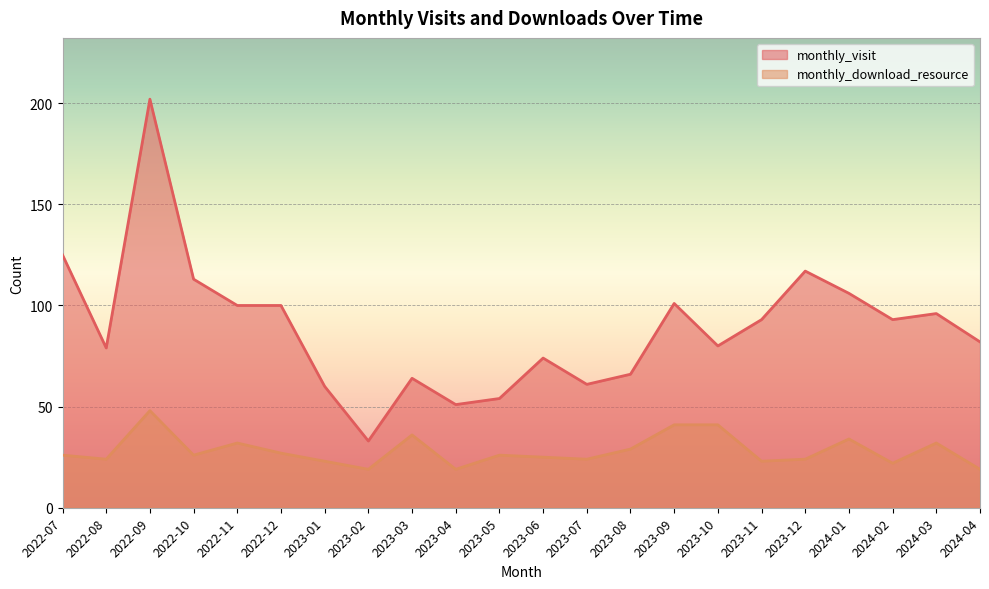

True or false: monthly_download_resource and monthly_visit cross at least once.

False